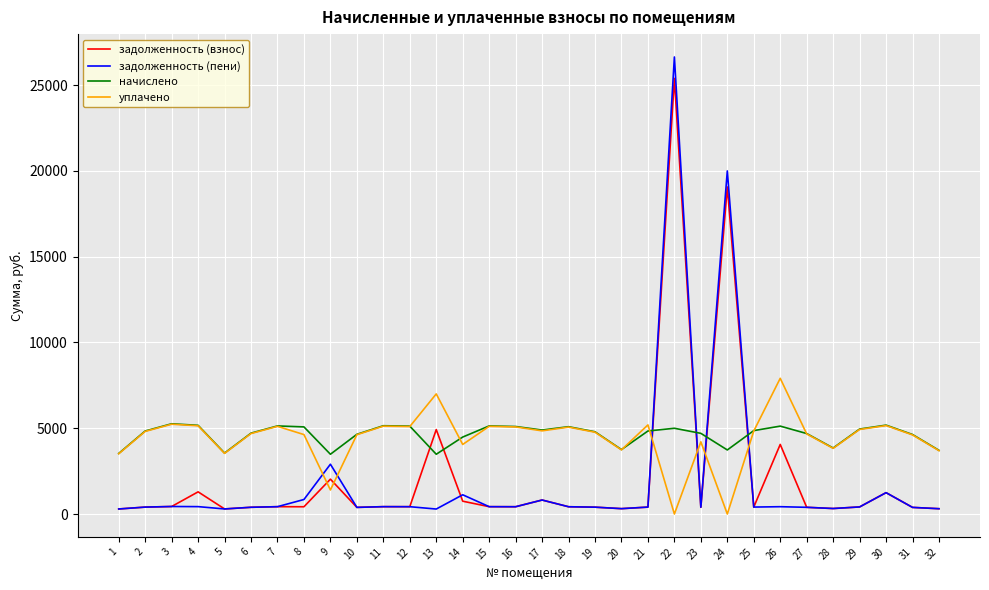

At which category is the sum across all series the highest?

22